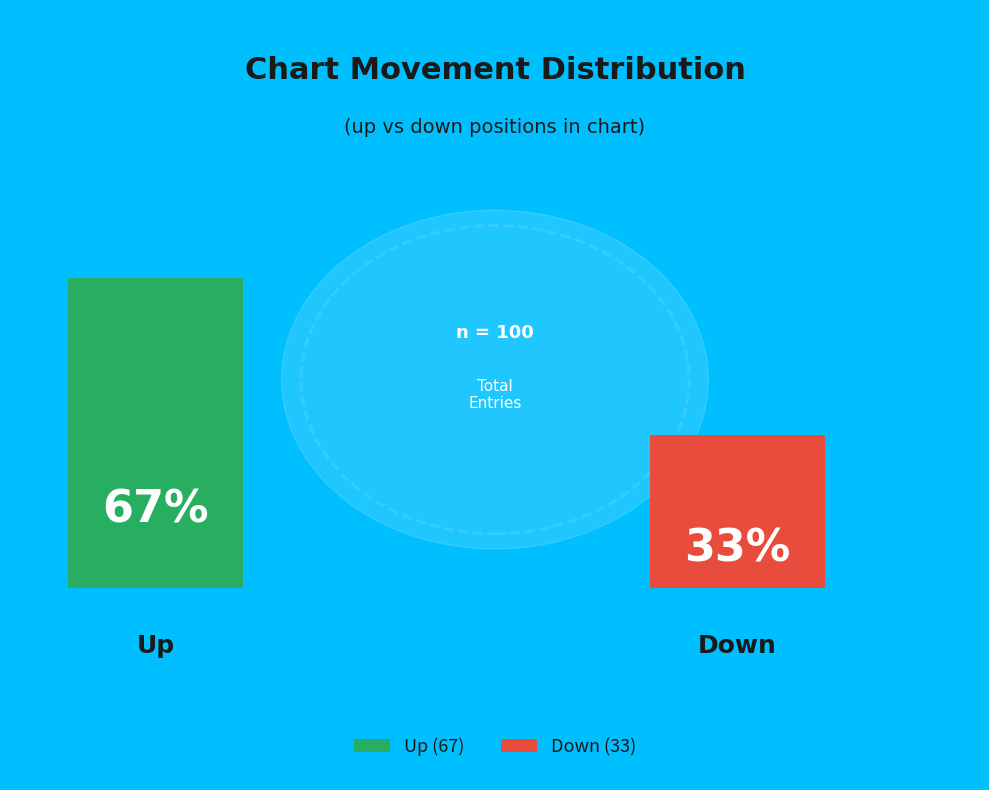

Approximately how many times larger is the value at down compared to up?

0.5